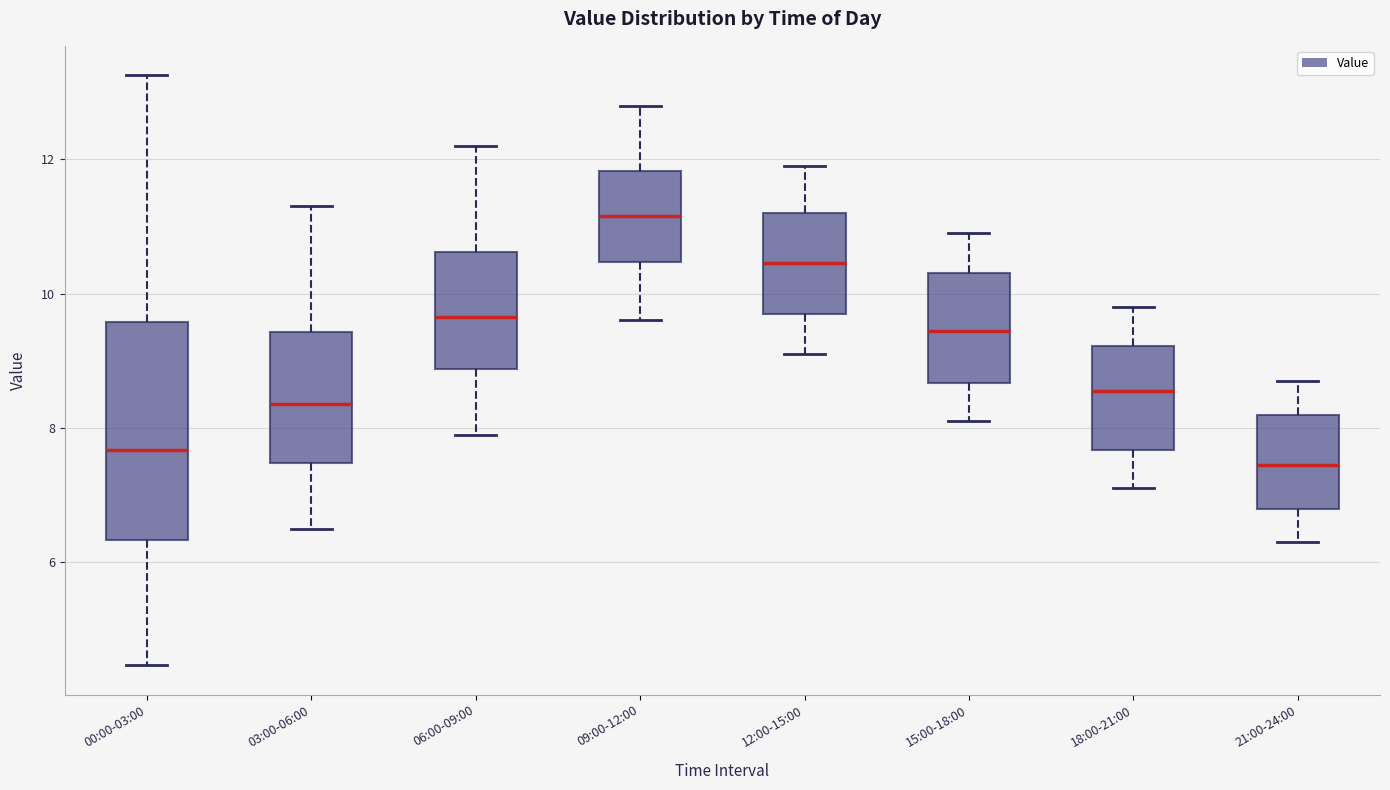

Which box's median line is the lowest?

21:00-24:00